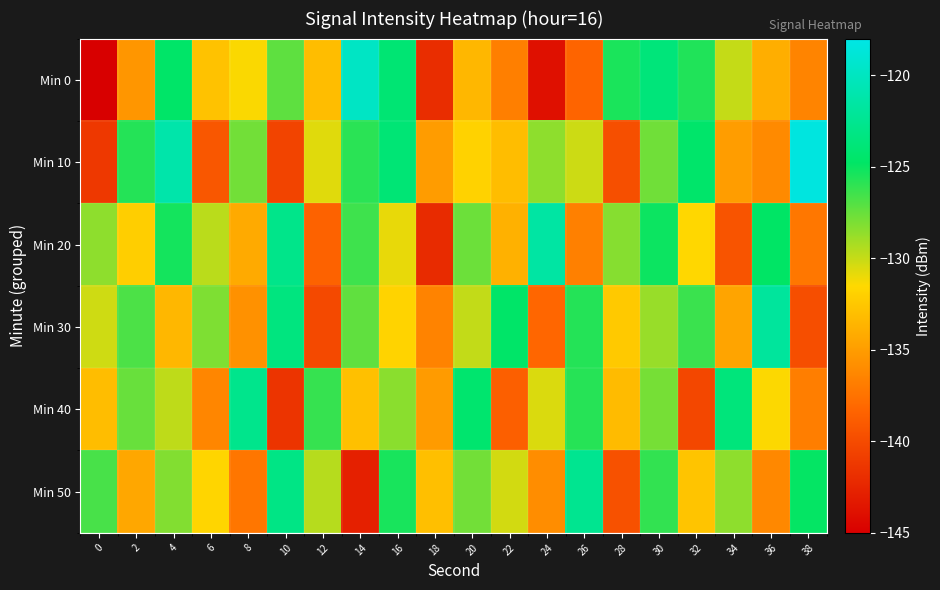

Which has a higher value, 26 or 4?

4